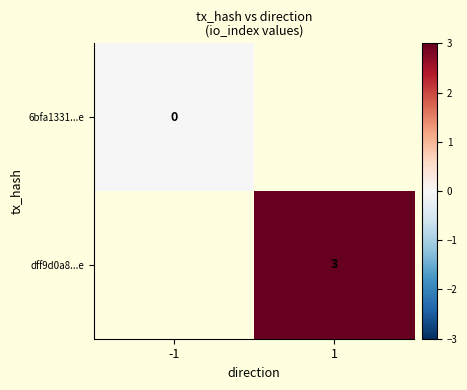

Is it true that dff9d0a8...e equals 3 at 1?

True